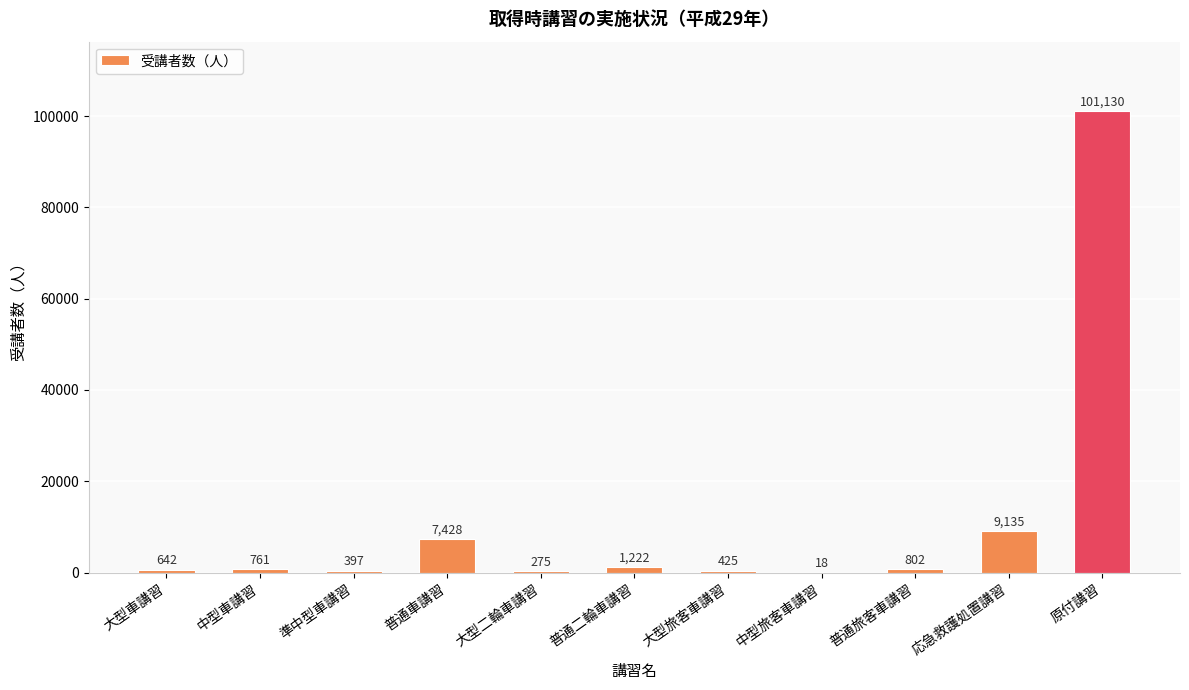

What is the greatest value displayed?

101130